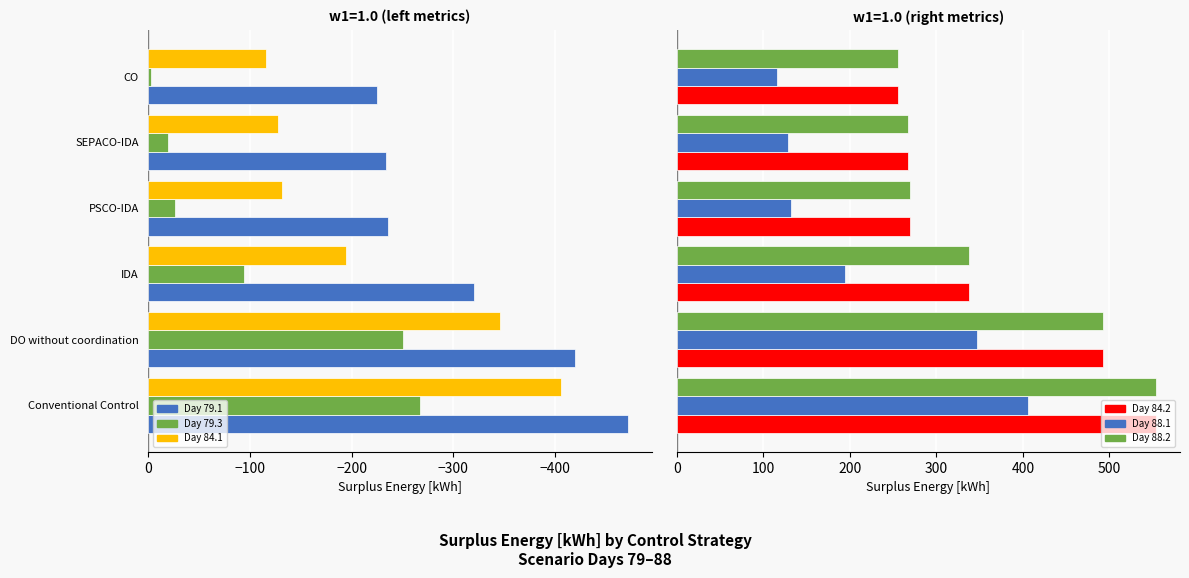

How many bars are there in total?

36